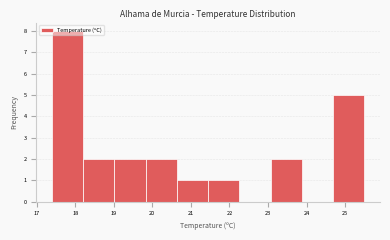

What is the height of the bar covering 24.69 to 25.50 on the x-axis? Neither the bar edges nor the heights are printed on the chart, so give them approximately, as read against the axes.

5